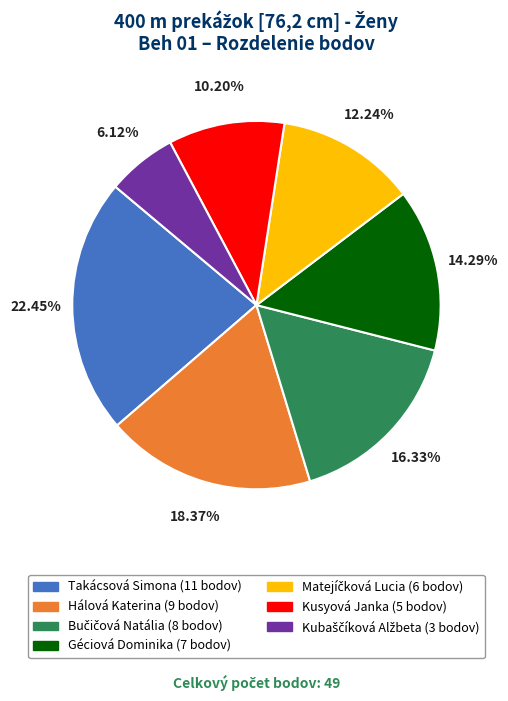

Is it true that Hálová Katerina is 18% of the pie?

True